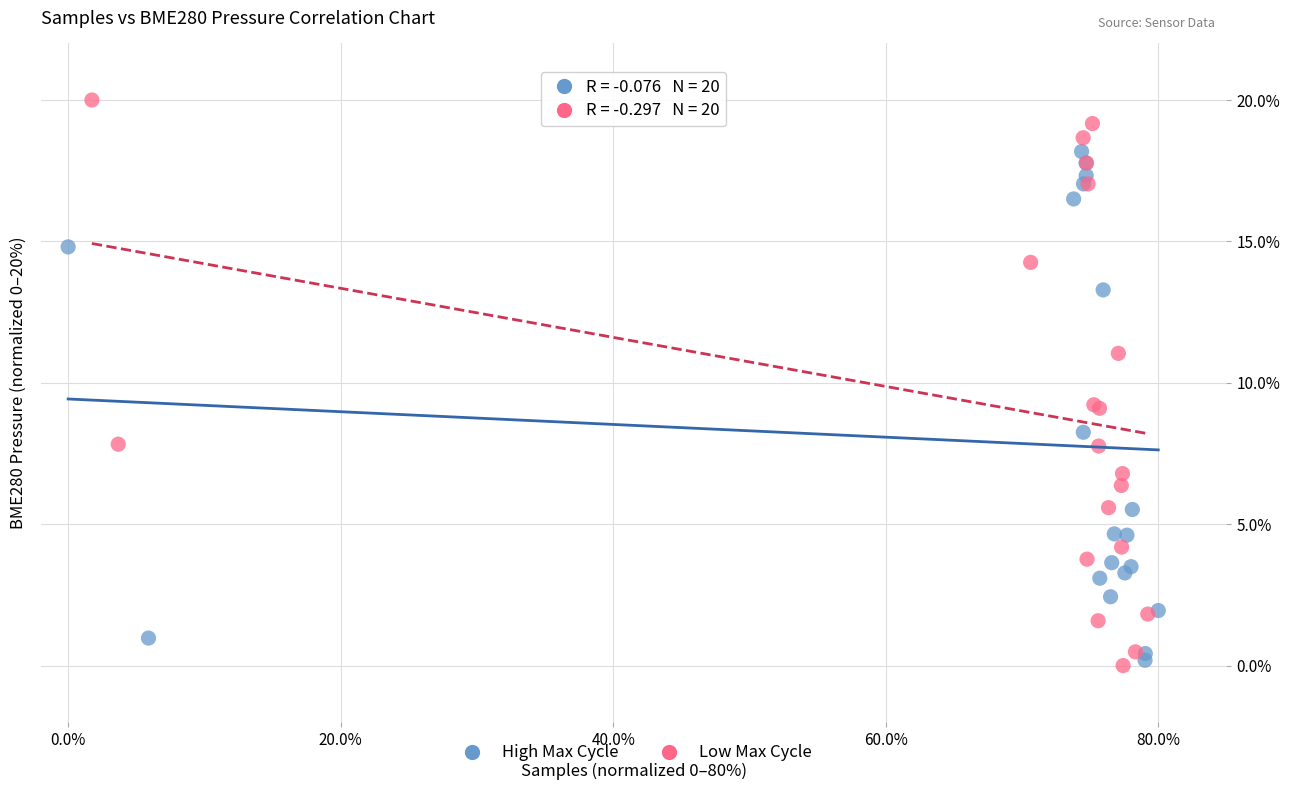

What are all the series names shown in the legend?

High Max Cycle, Low Max Cycle